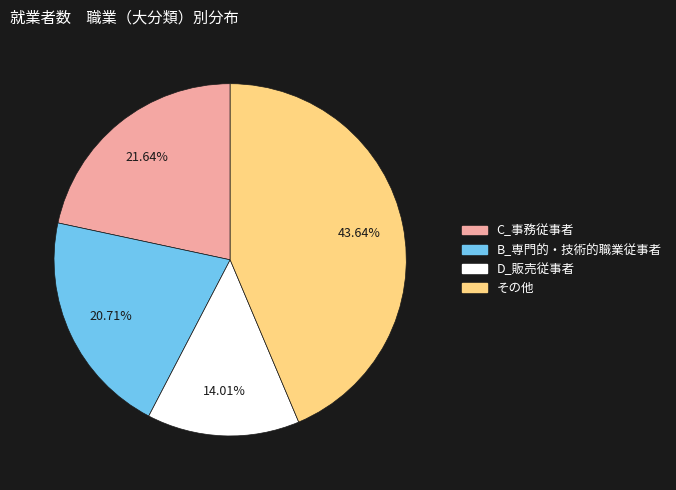

Is there any slice that represents more than half of the pie?

No